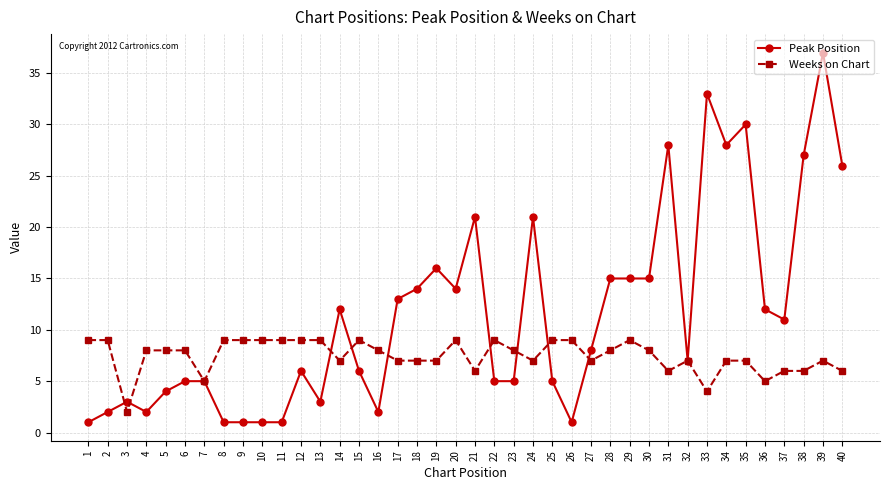

What is the sum of all Peak Position values?

462